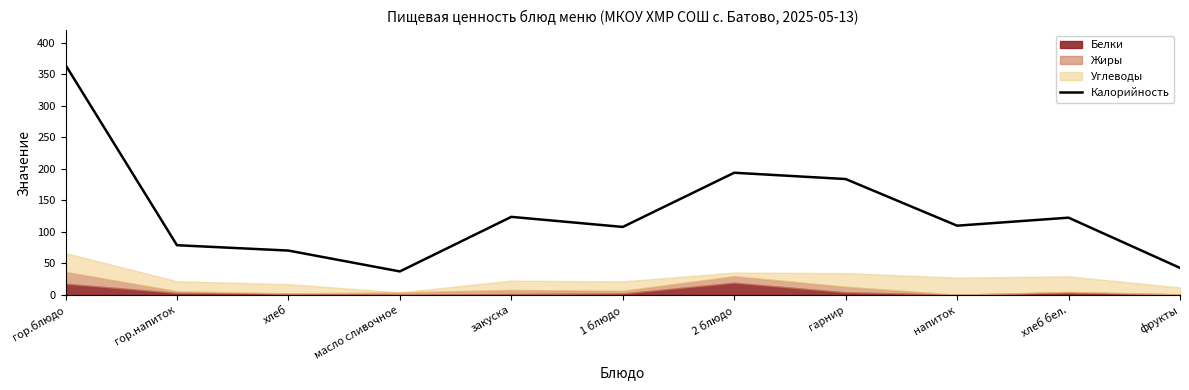

What is the value of the 3rd point from the left?

70.5